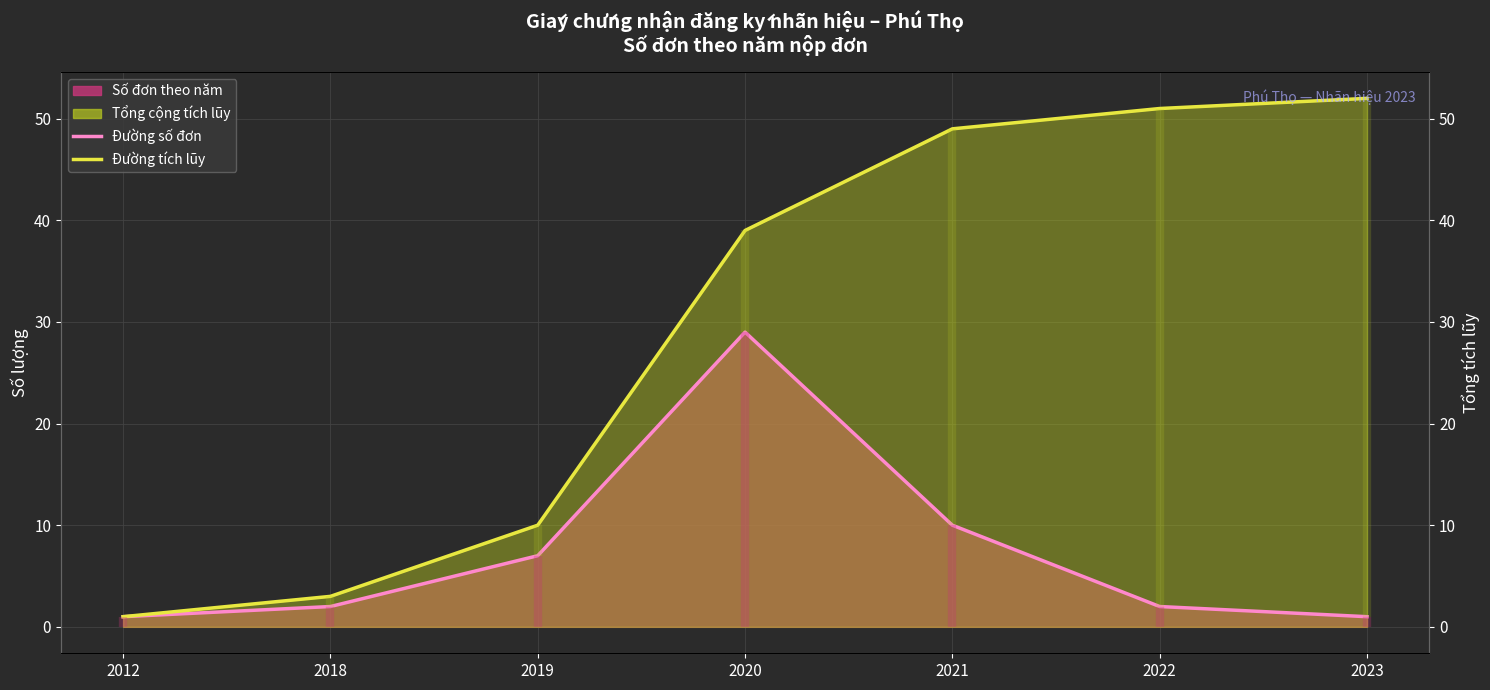

True or false: Đường số đơn and Đường tích lũy intersect in this chart.

False